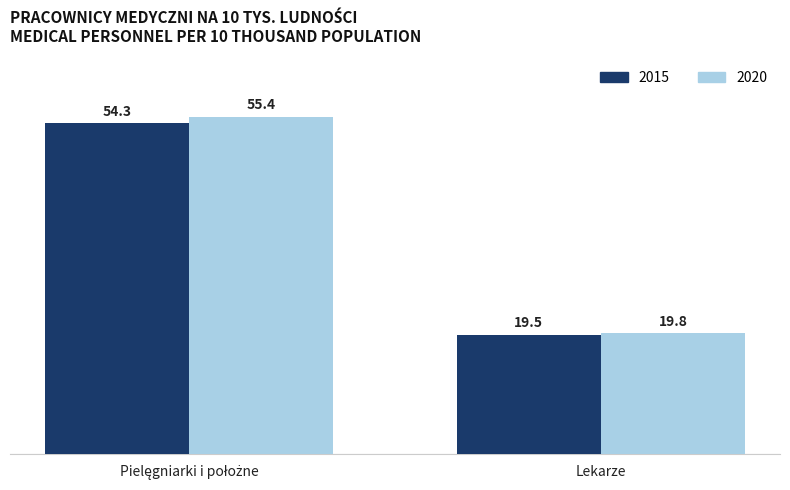

The value of 2020 at Lekarze is 19.8. True or false?

True